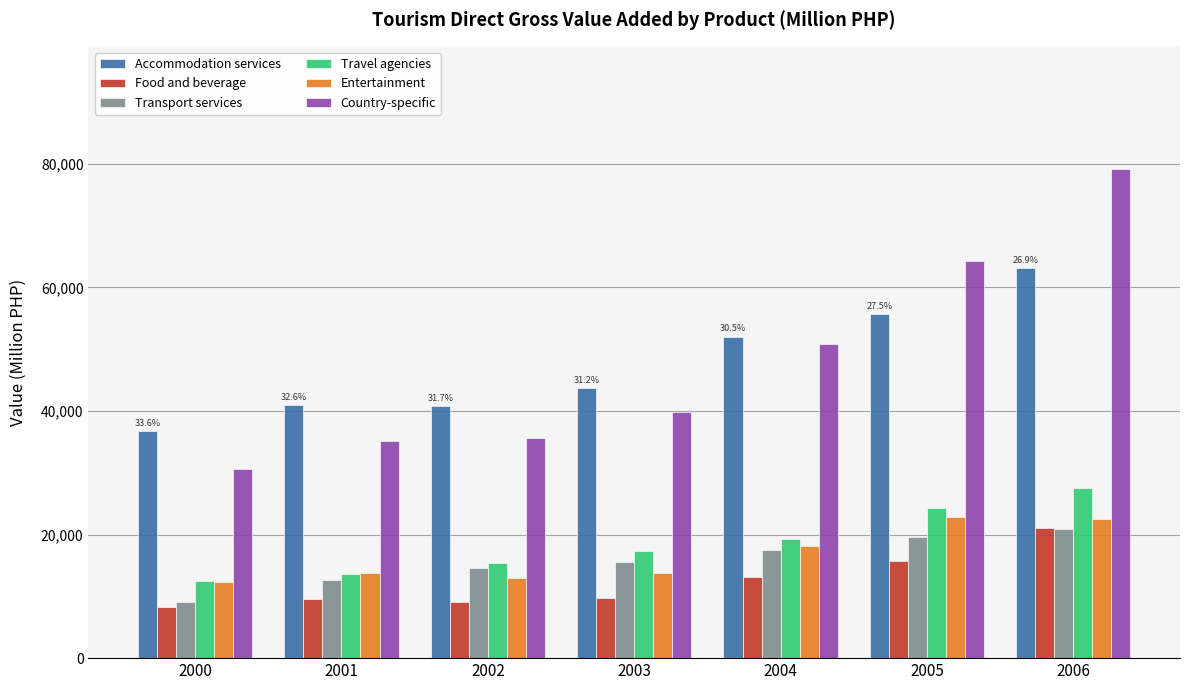

What is the value of the Food and beverage bar at the 3rd from the left?

9051